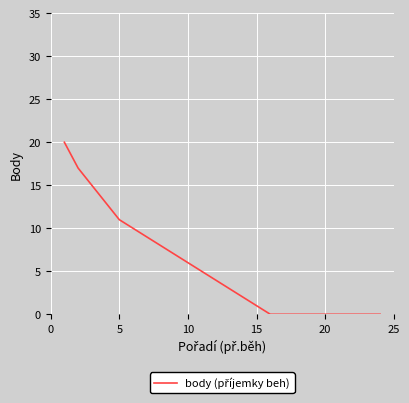

What is the greatest value displayed?

20